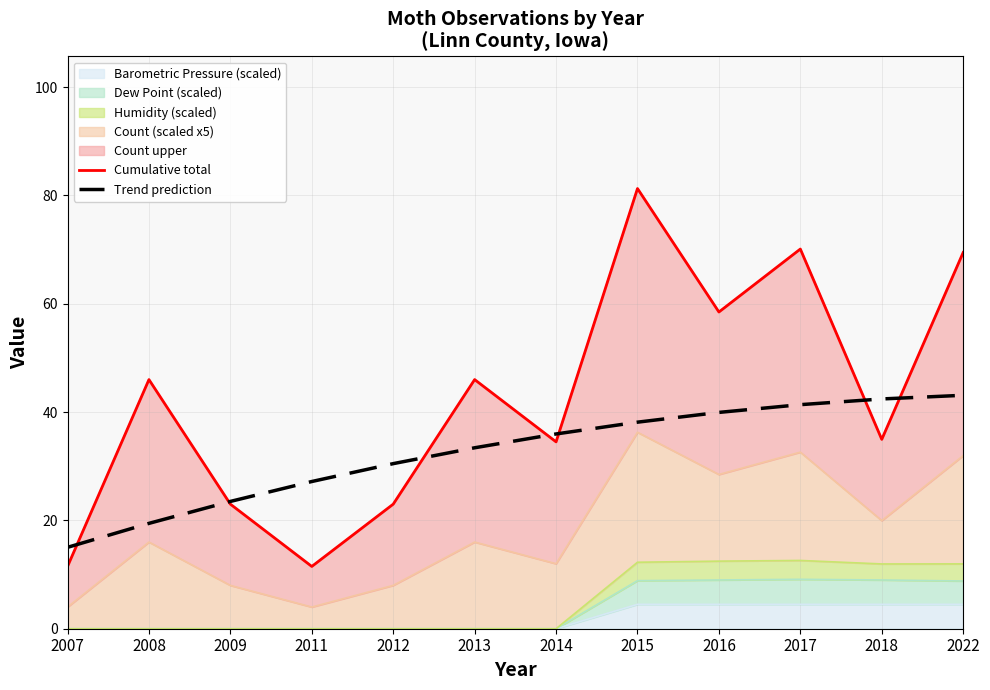

What is the sum of all Trend prediction values?

390.0